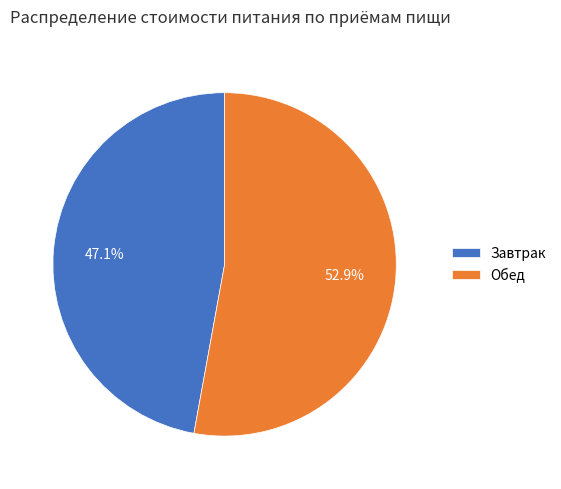

What is the majority slice?

Обед